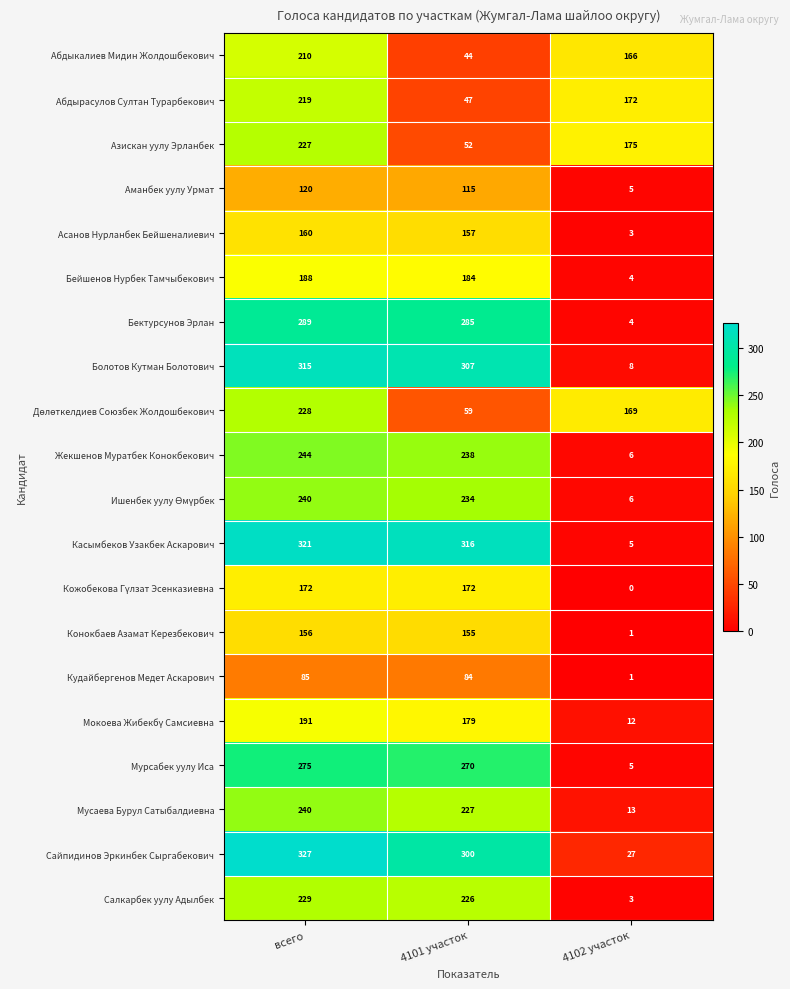

What is the sum of the Касымбеков Узакбек Аскарович values at всего and 4102 участок?

326